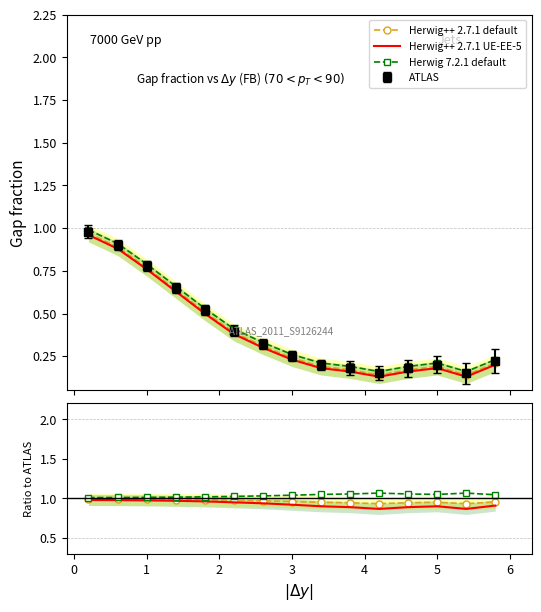

Rank the series by their maximum value, from lowest to highest.

Herwig++ 2.7.1 UE-EE-5, Herwig++ 2.7.1 default, Herwig 7.2.1 default